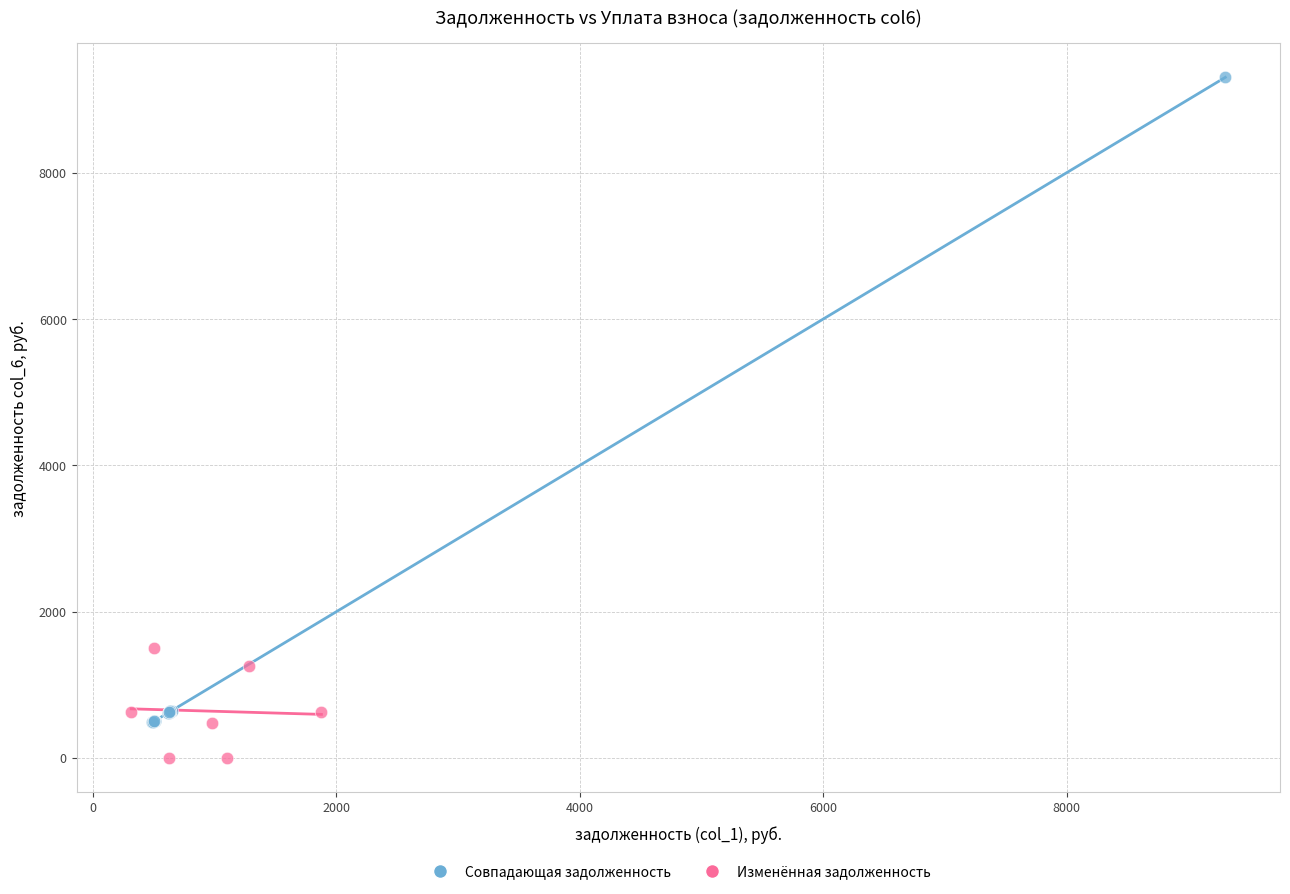

Which series reaches the maximum Y coordinate?

Совпадающая задолженность